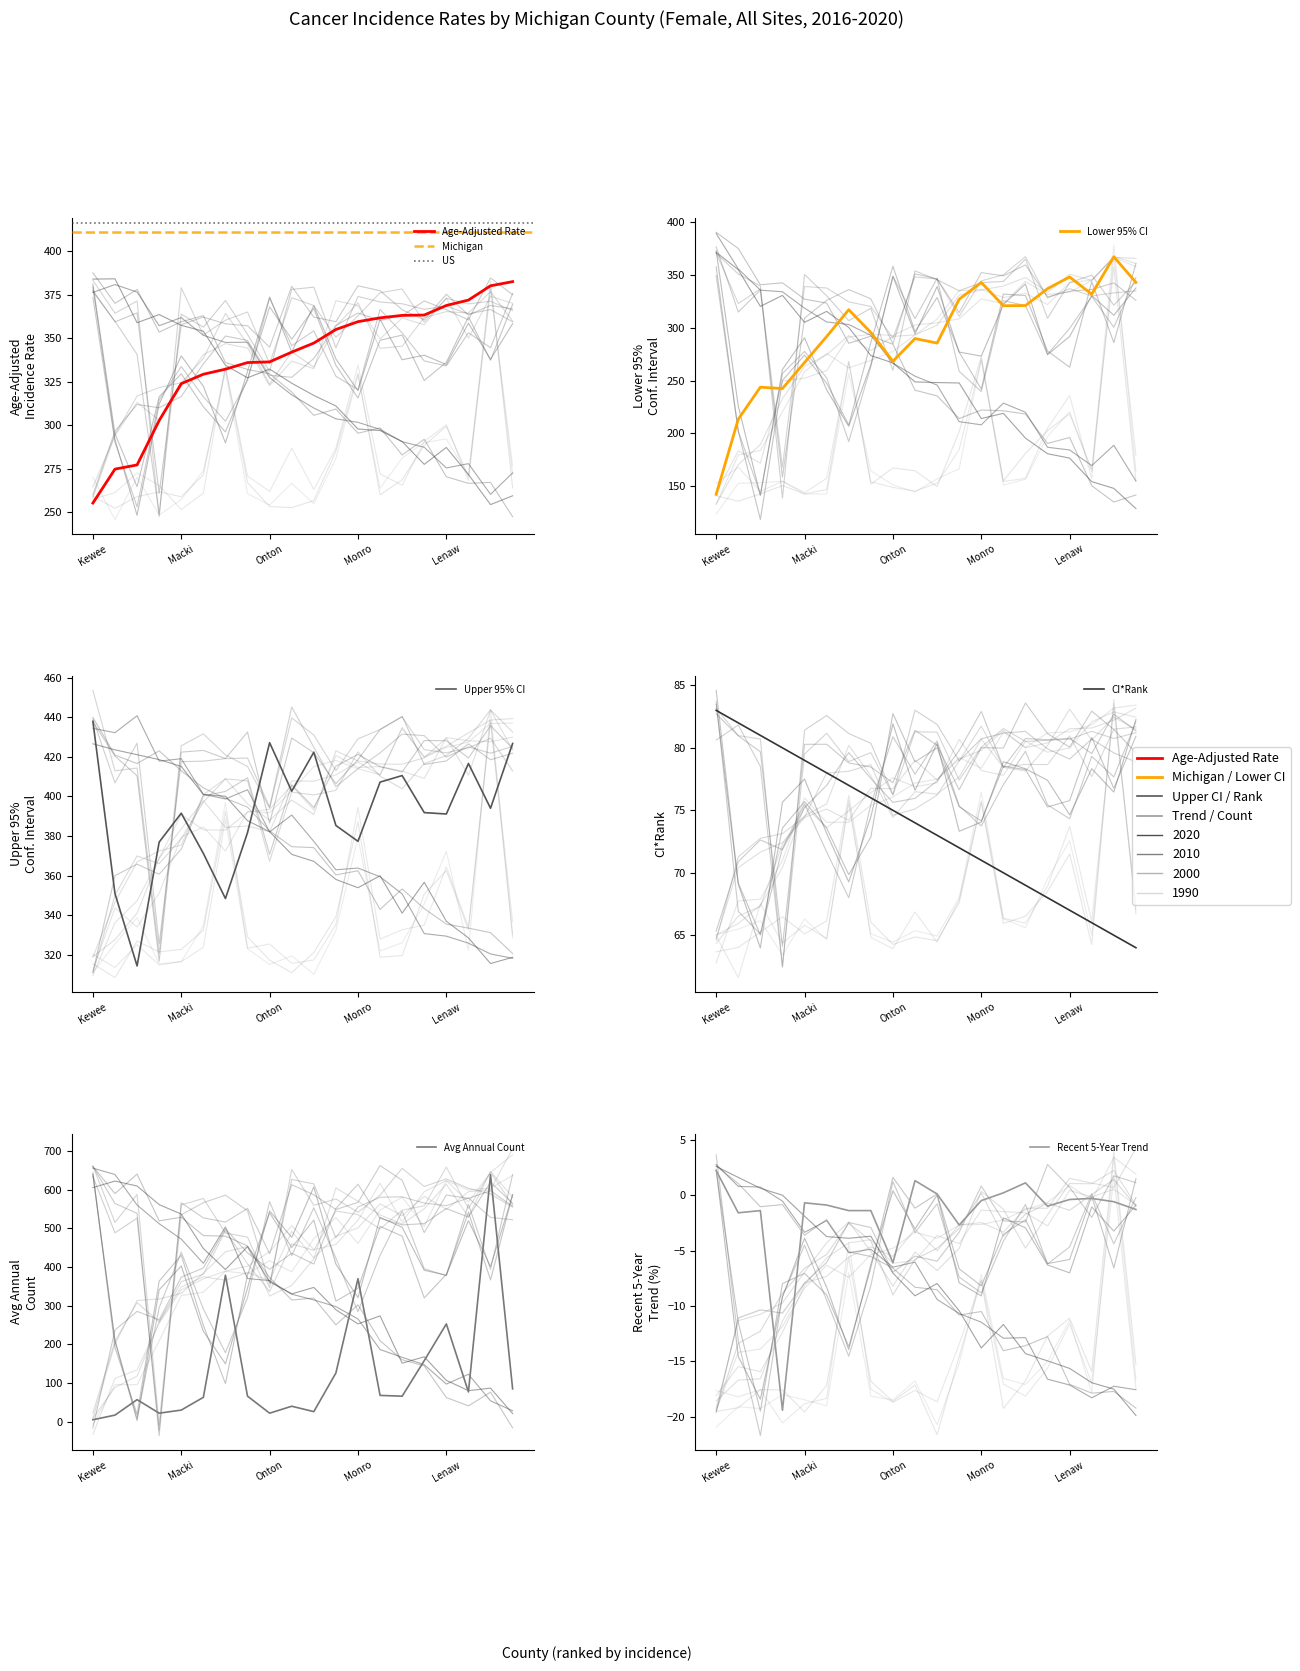

What is the difference between the Recent 5-Year Trend values at 11 and 13?

2.9